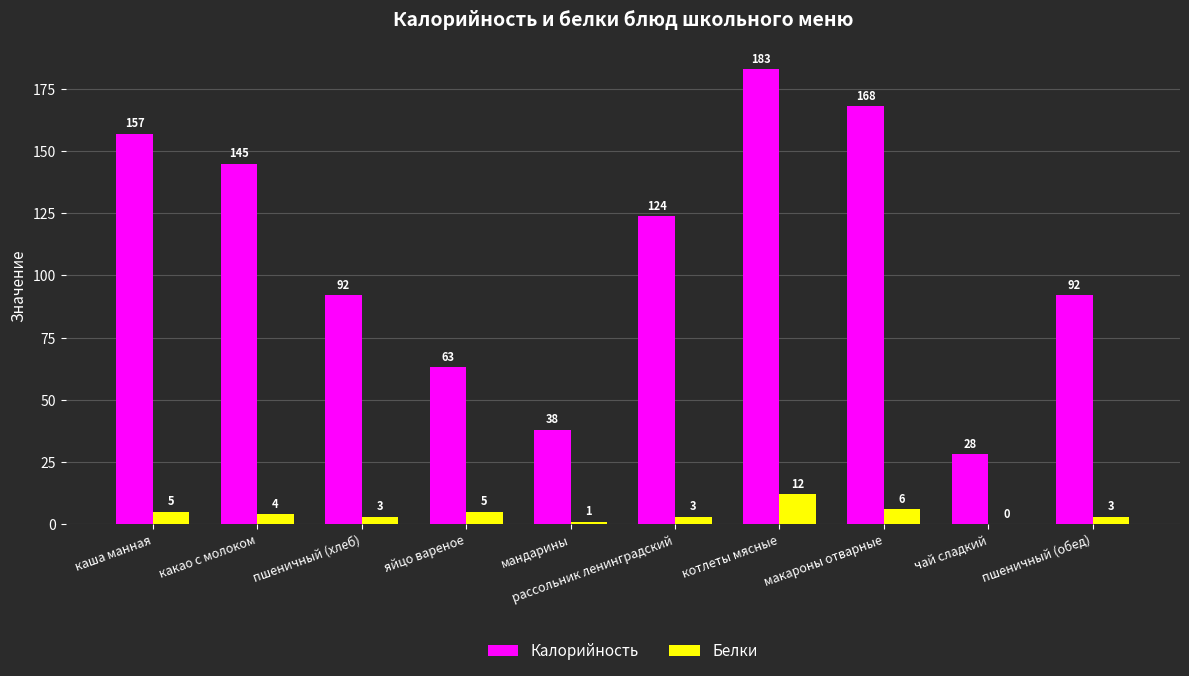

What is the sum of the Калорийность values at пшеничный (обед) and котлеты мясные?

275